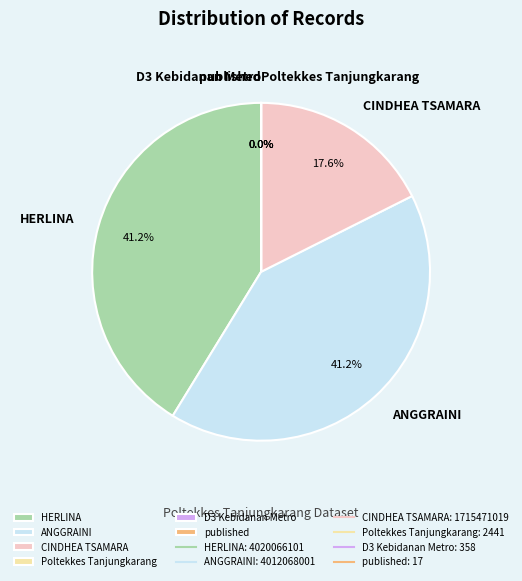

Is it true that NIM. 1715471019 is 5% of the pie?

False